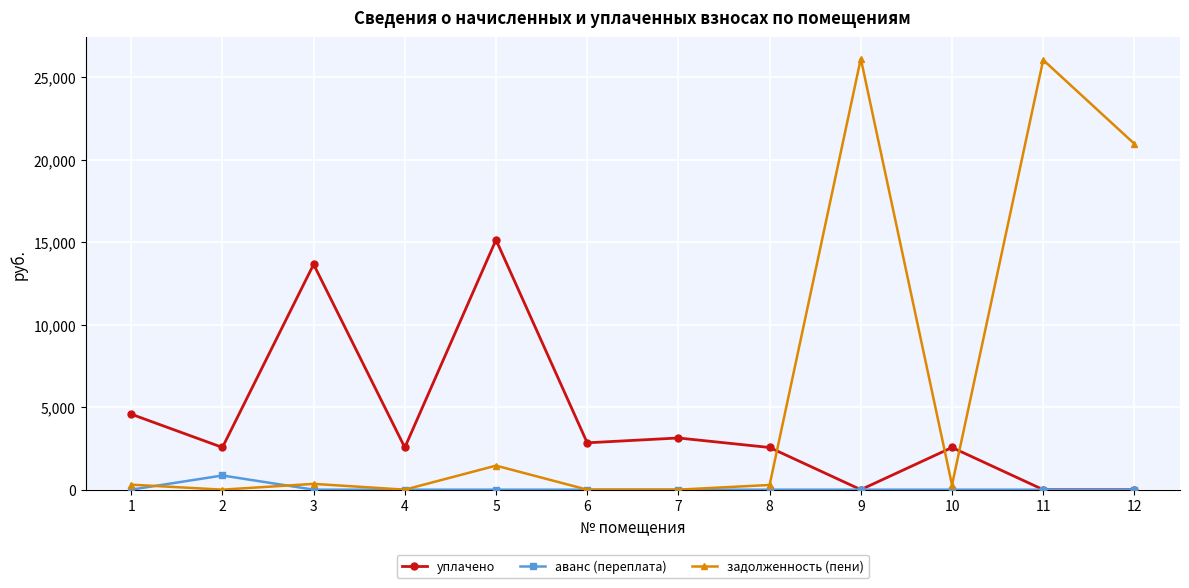

Is it true that задолженность (пени) equals 0.0 at 7?

True